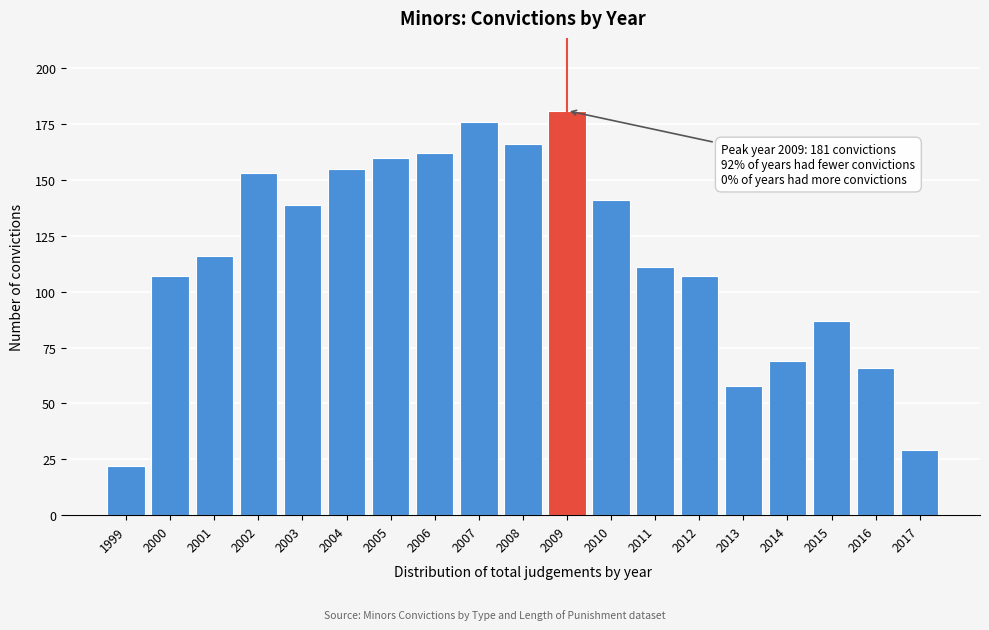

Reading right to left, list all the values displayed in this chart.

2017=29	2016=66	2015=87	2014=69	2013=58	2012=107	2011=111	2010=141	2009=181	2008=166	2007=176	2006=162	2005=160	2004=155	2003=139	2002=153	2001=116	2000=107	1999=22